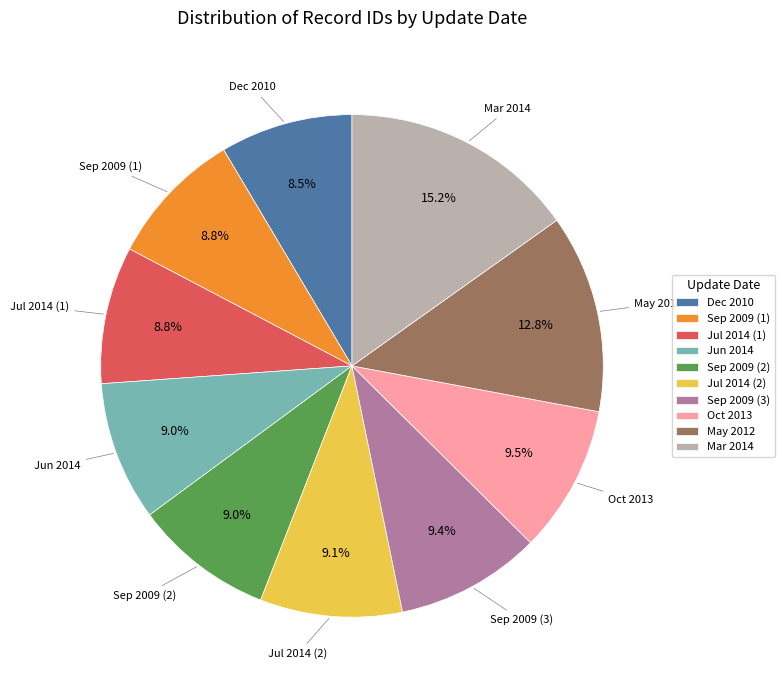

Which slice is the largest?

Mar 2014